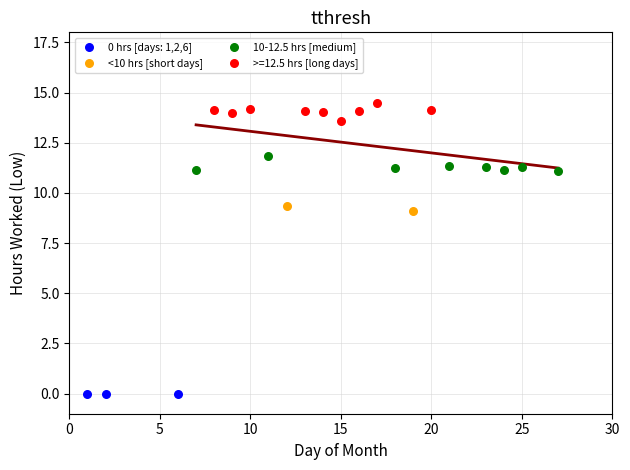

Which series contains the lowest Y value?

0 hrs [days: 1,2,6]